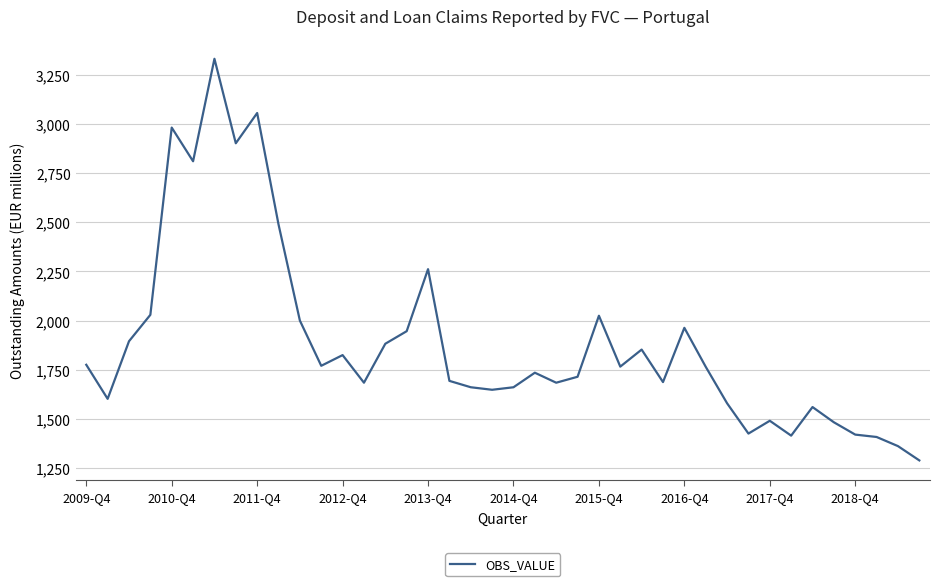

What is the smallest value displayed?

1289.5